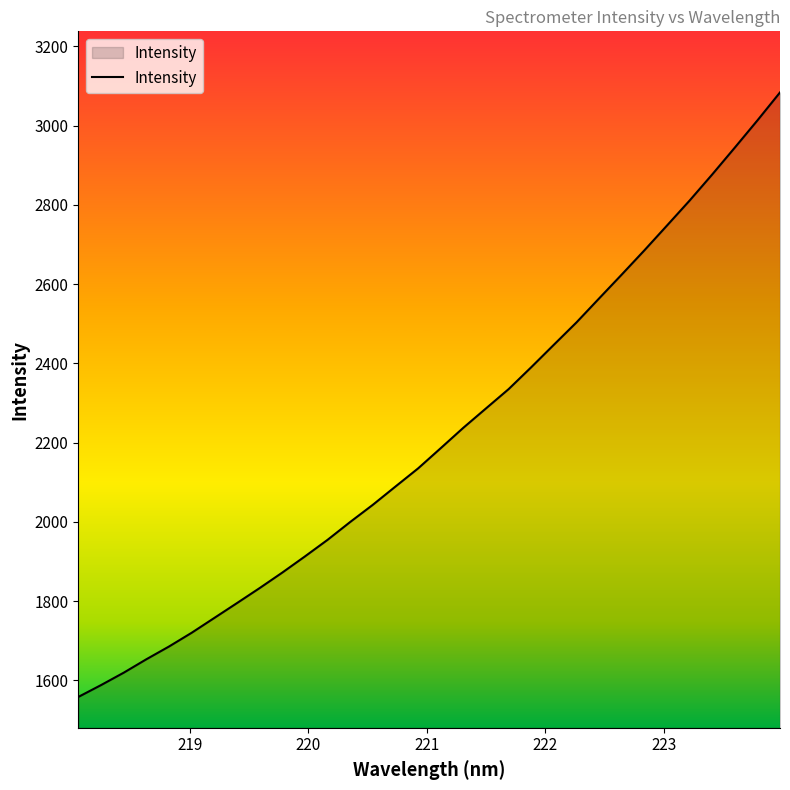

Reading left to right, what are all the values shown in this chart?

1558.2	1588.0	1619.3	1653.2	1685.4	1720.0	1757.4	1794.9	1832.8	1871.9	1912.6	1954.5	1999.6	2043.0	2089.1	2134.8	2185.9	2237.4	2286.2	2334.9	2390.2	2446.9	2503.3	2563.7	2624.0	2685.0	2747.6	2810.6	2876.5	2944.2	3012.9	3083.5